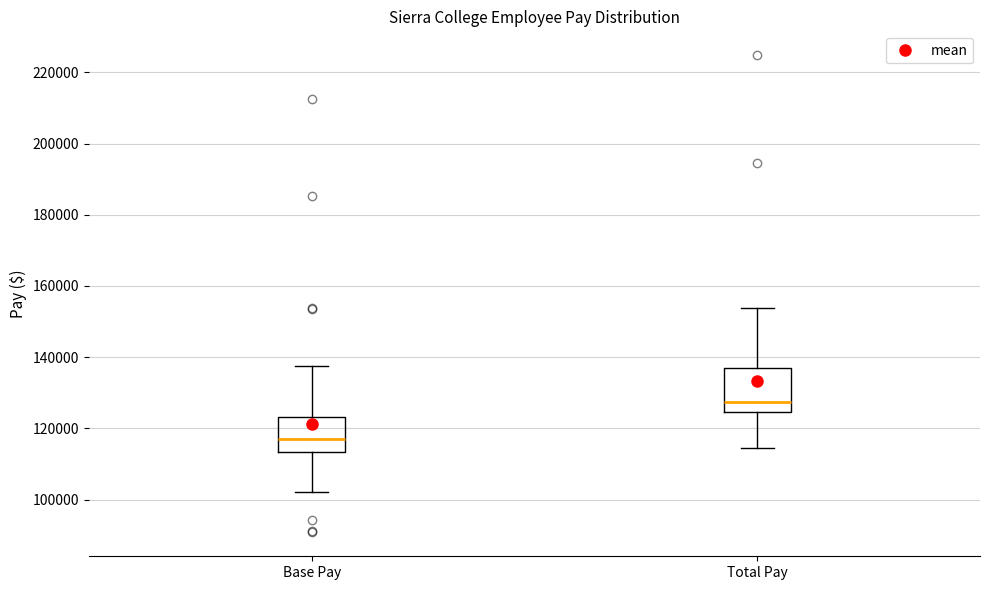

Where is the upper edge of the box for Base Pay on the y-axis? The values are not printed on the chart, so give them approximately, as read against the axis.

124000